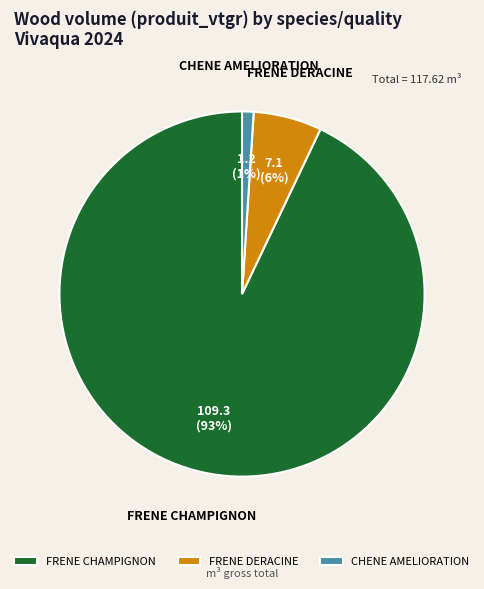

Count the number of slices in the pie.

3